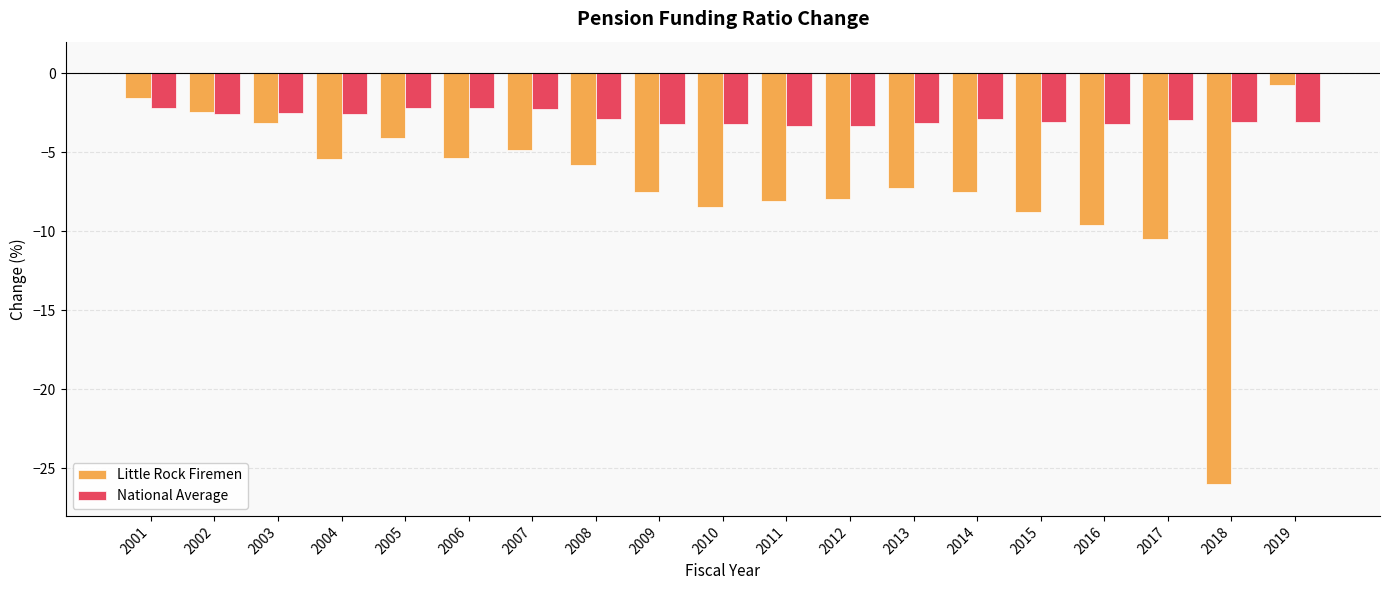

Is the value of National Average at 2009 greater than the value of Little Rock Firemen at 2008?

Yes